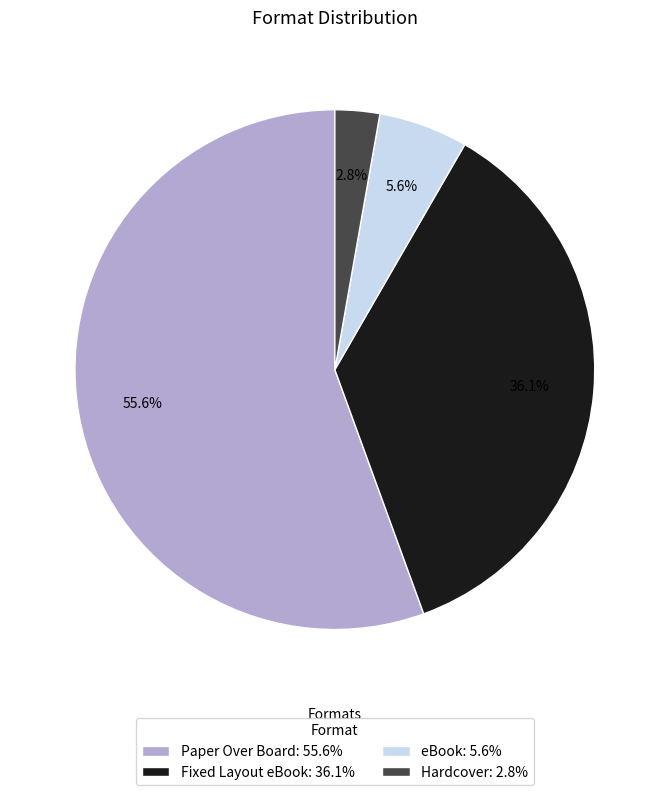

What is the total percentage of Hardcover and Fixed Layout eBook?

38.9%